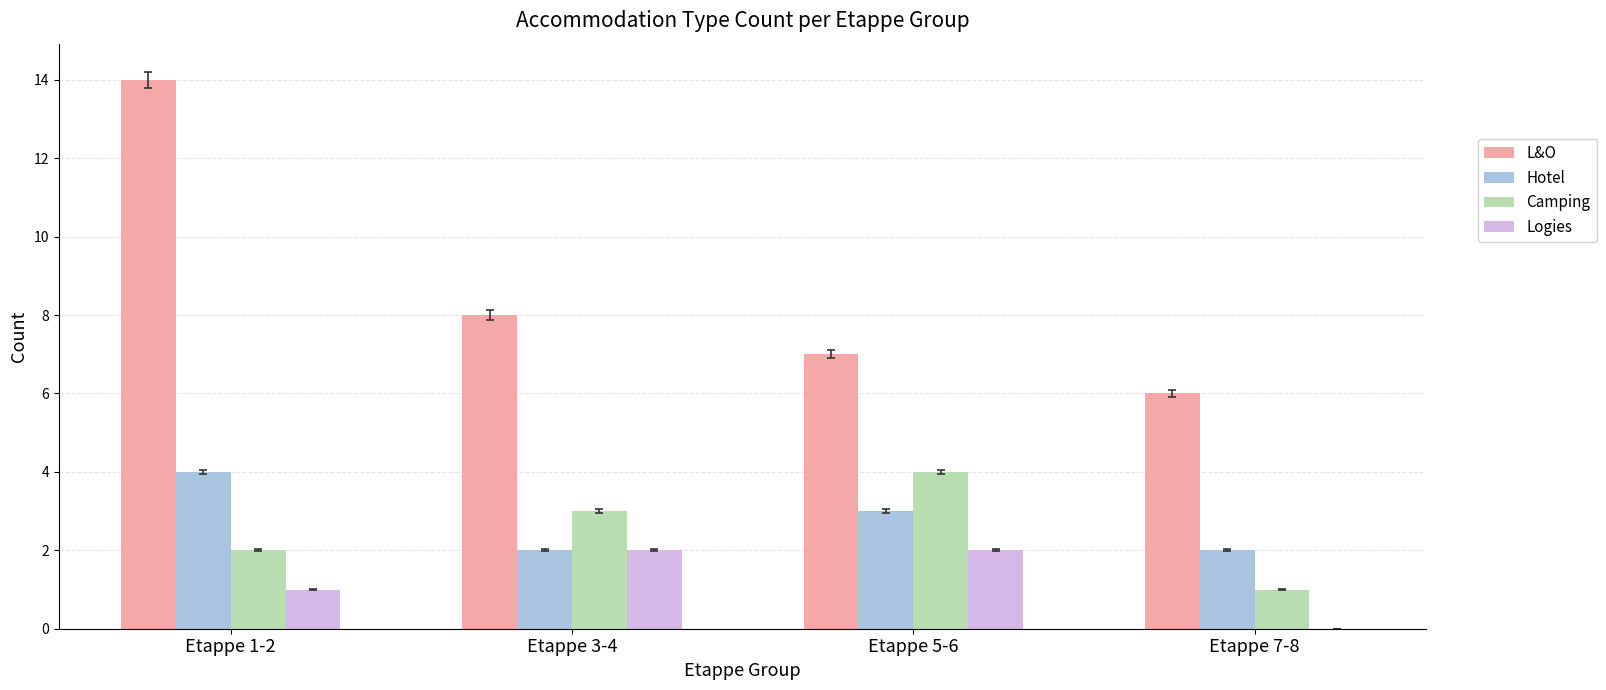

At which category is the sum across all series the highest?

Etappe 1-2